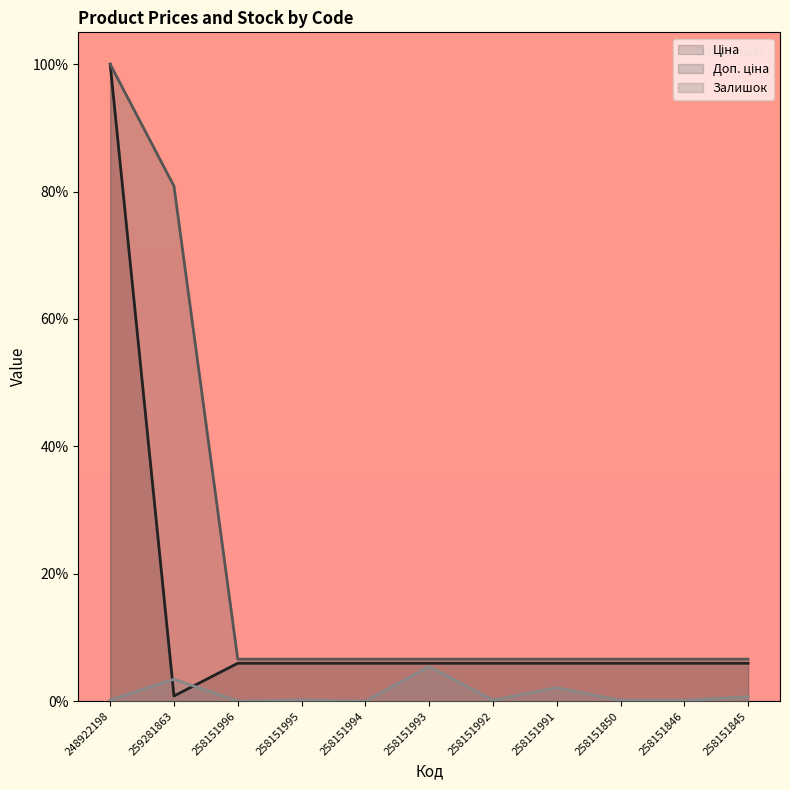

Which has a higher value, 258151992 or 258151993?

258151992